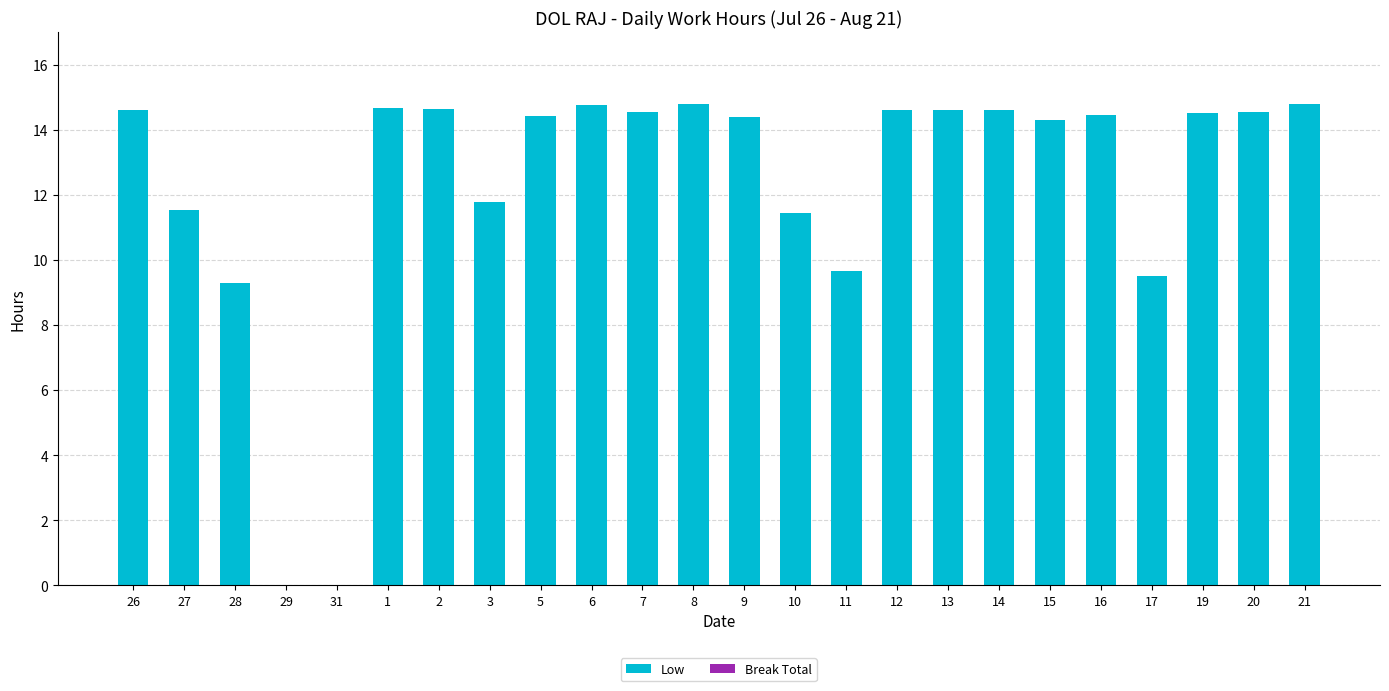

What is the sum of the values at 10 and 27?

23.0